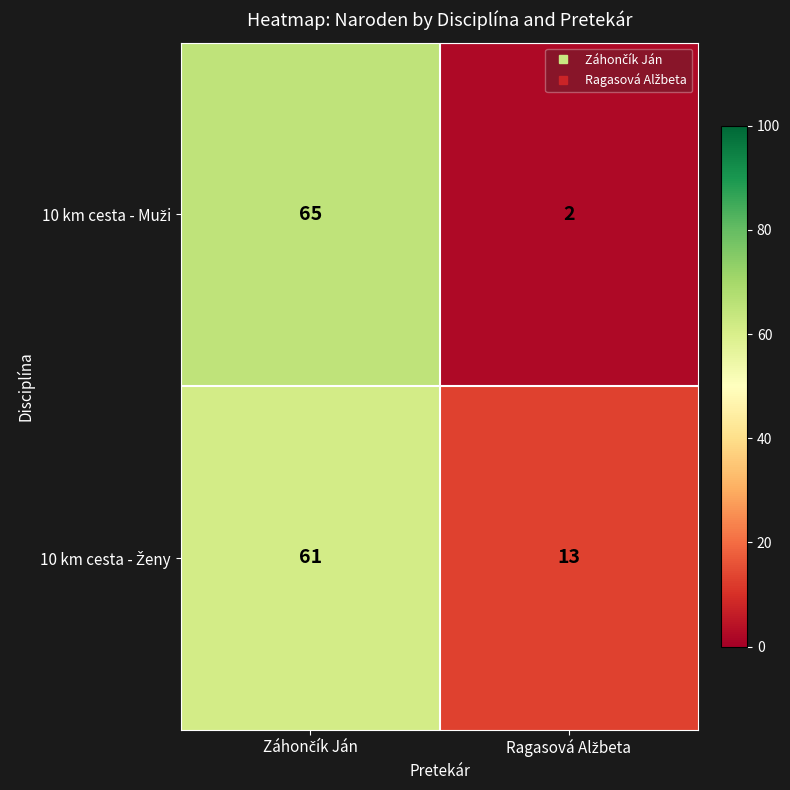

What is the maximum value shown in the chart?

65